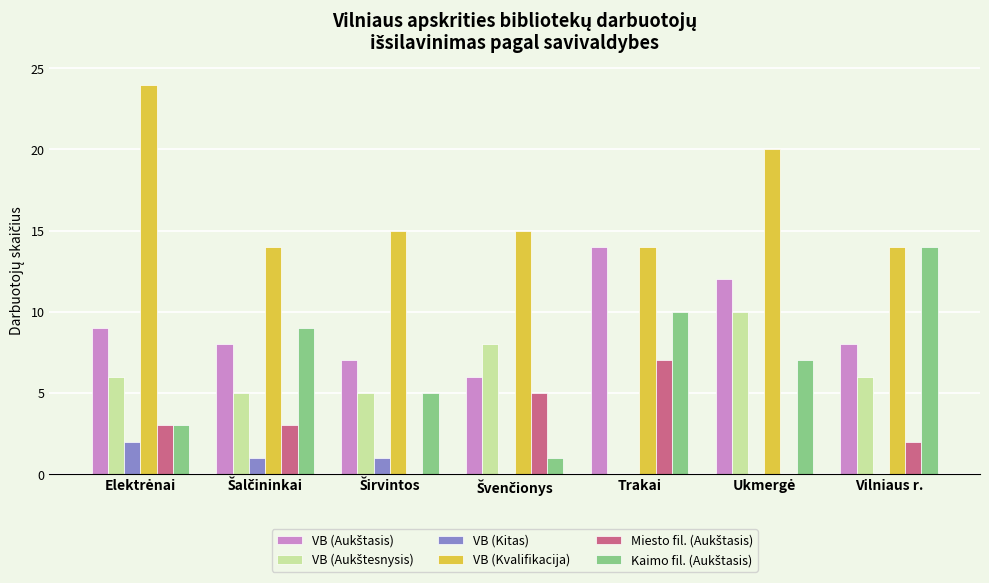

Which series has the largest total across all categories?

VB (Kvalifikacija)